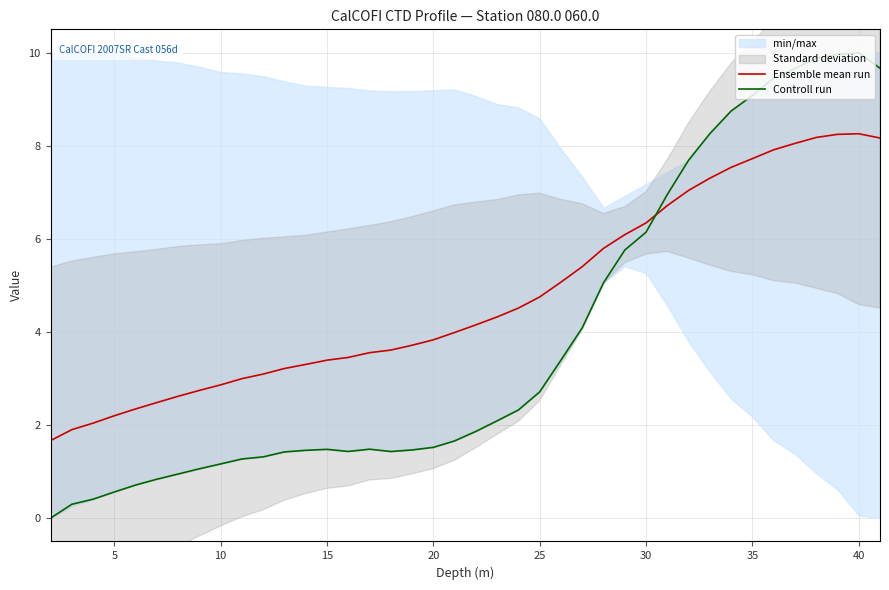

What is the highest value of the Controll run series?

10.0